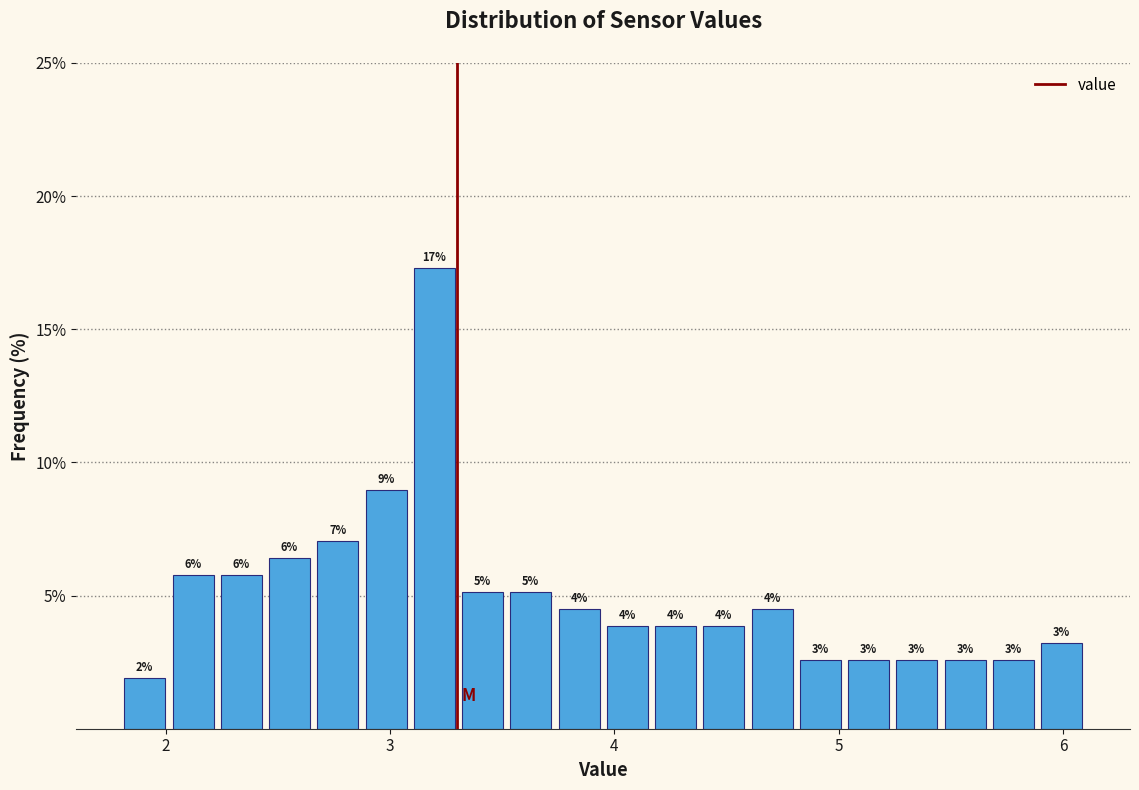

Read against the x-axis, roughly where is the centre of the tallest bar?

3.2